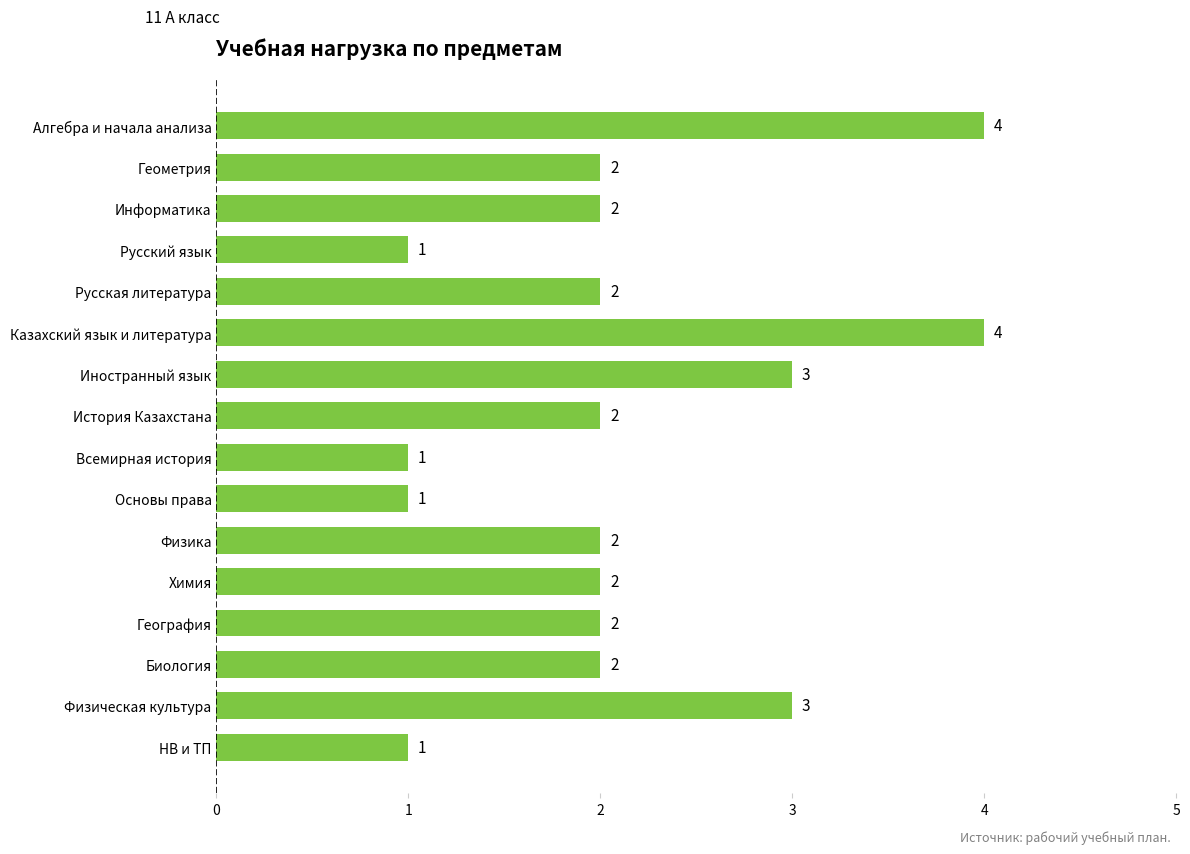

What is the difference between the maximum and minimum values?

3